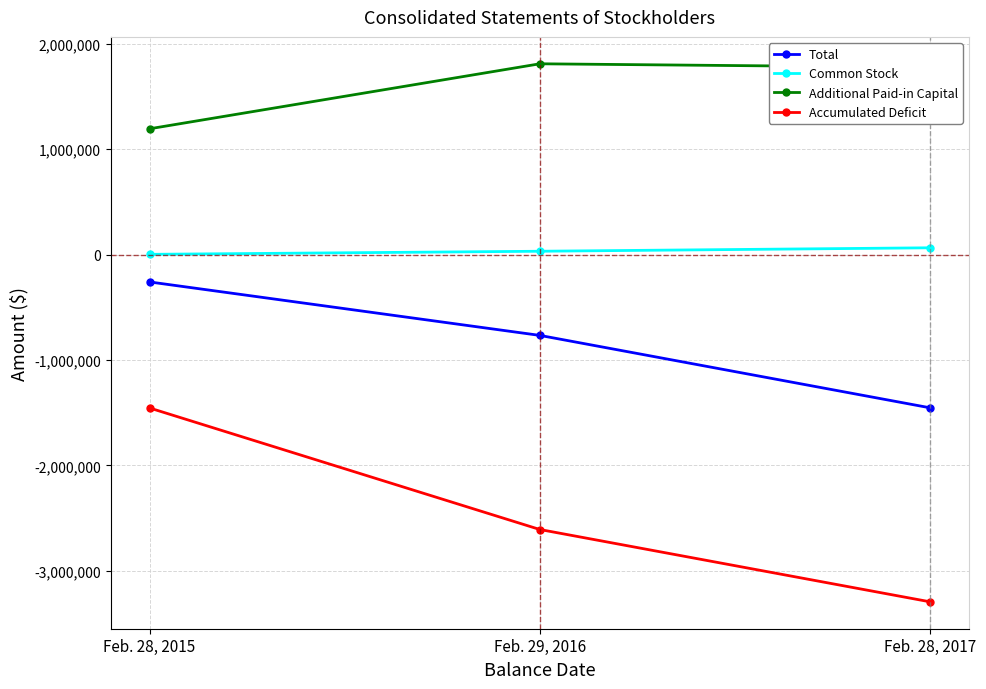

Rank the series at Feb. 29, 2016 from lowest to highest value.

Accumulated Deficit, Total, Common Stock, Additional Paid-in Capital